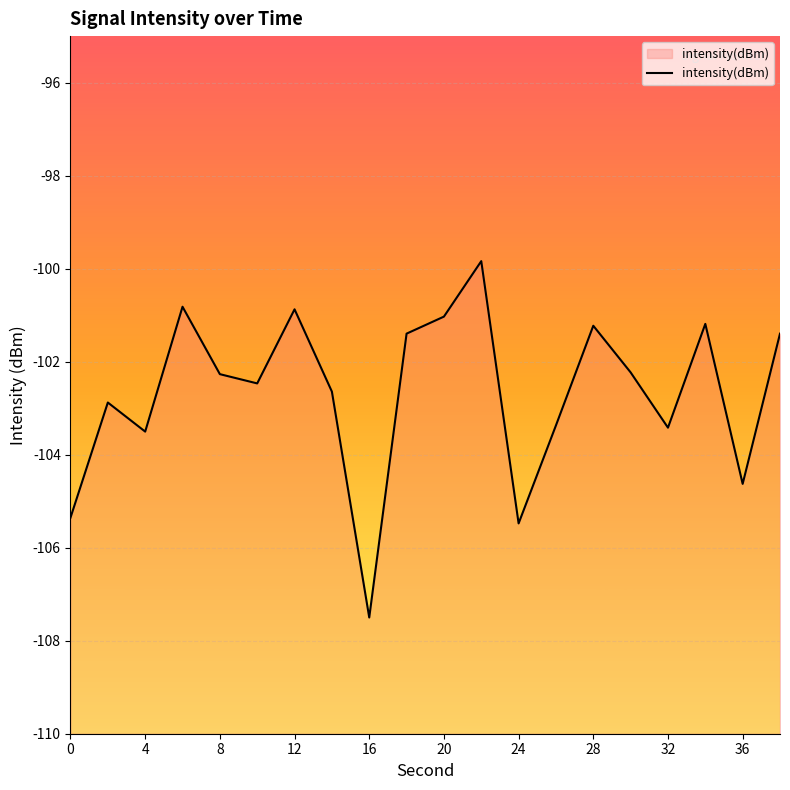

What is the smallest value displayed?

-107.5